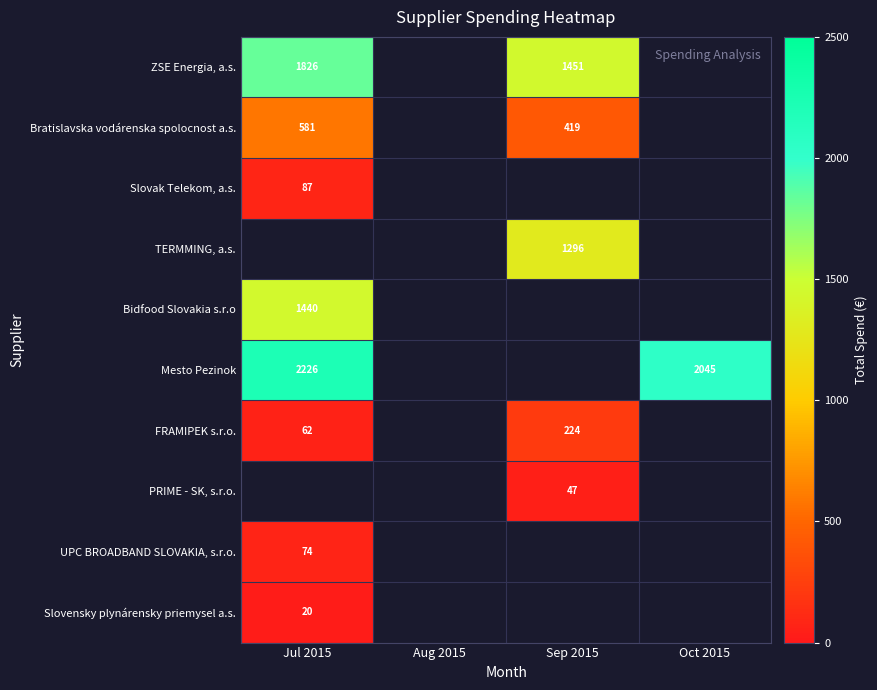

At how many categories does at least one series exceed 950?

3